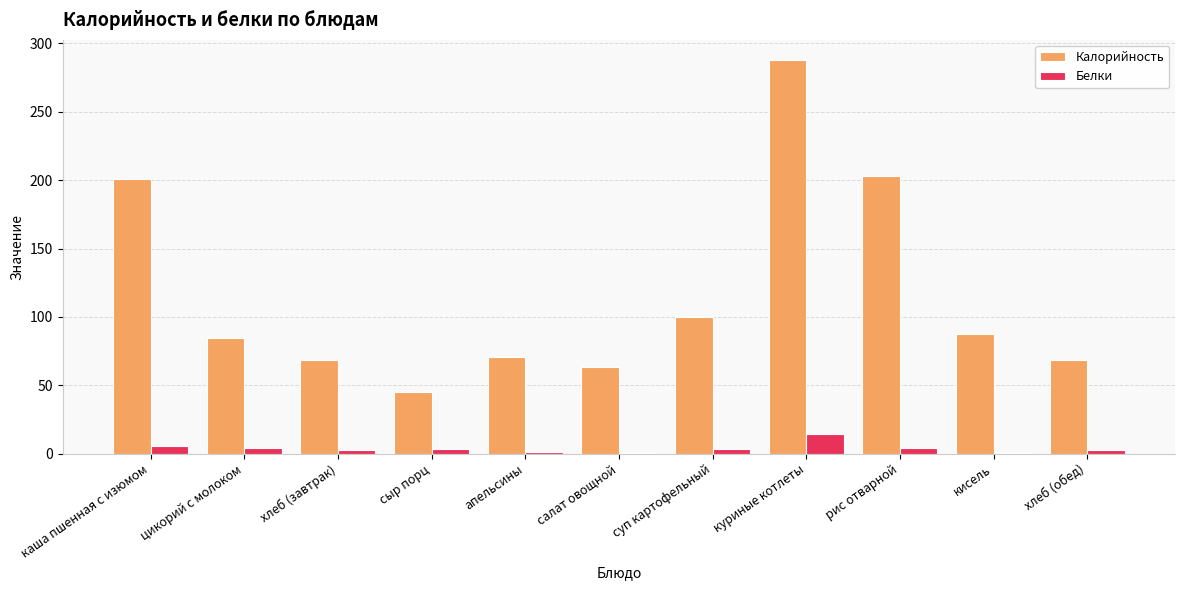

What are all the series names shown in the legend?

Калорийность, Белки